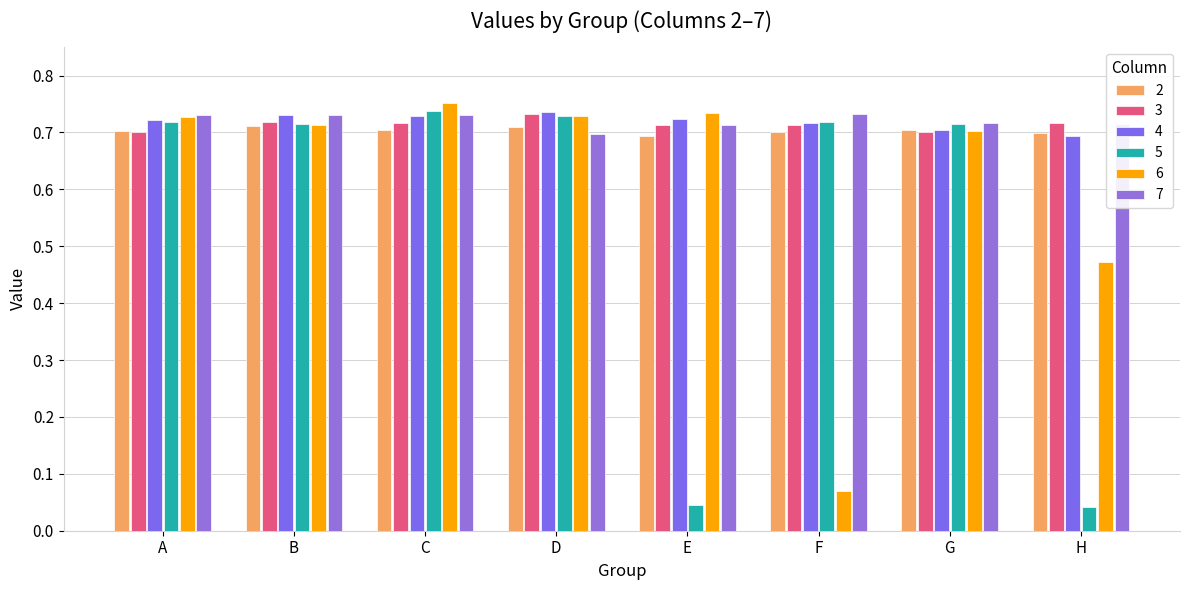

Are the bars grouped side by side (vs. stacked)?

Yes